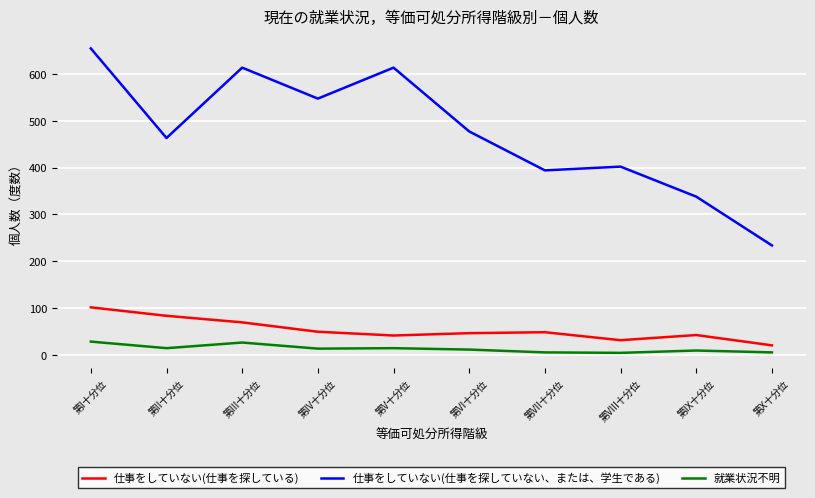

True or false: 仕事をしていない(仕事を探していない、または、学生である) has more than 2 interior local peaks.

True